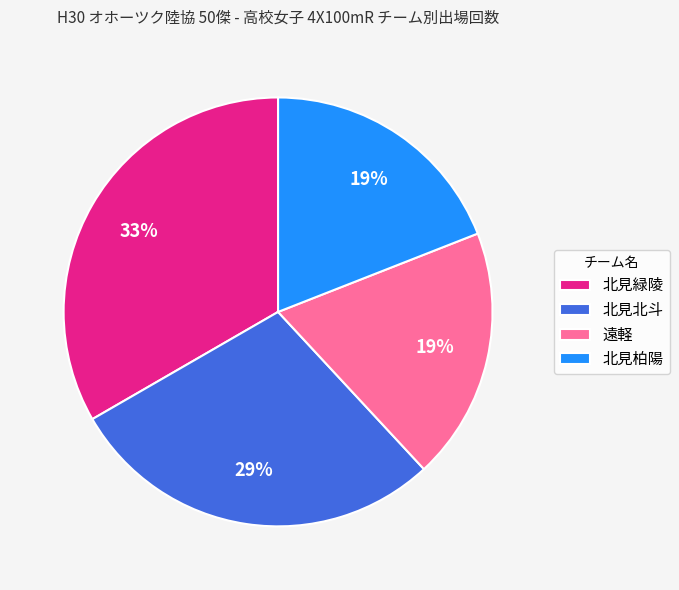

What is the largest slice in the pie chart?

北見緑陵